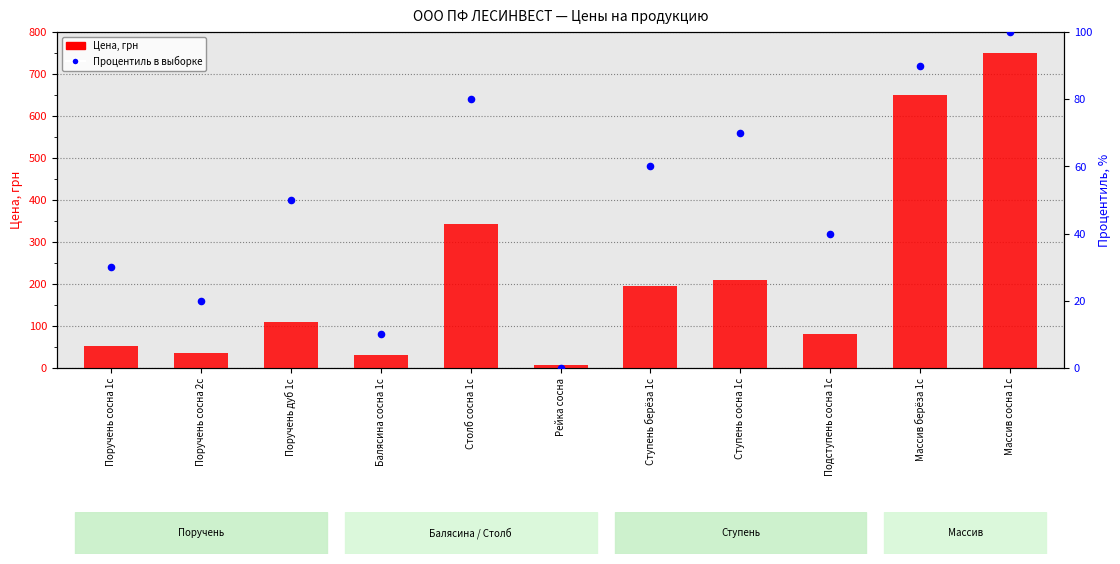

Which series has the largest total across all categories?

Цена, грн